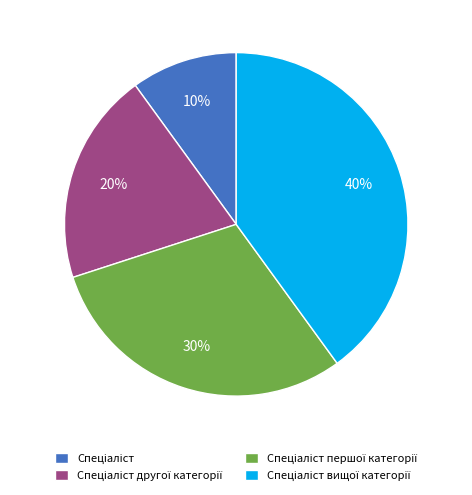

Is there any slice that represents more than half of the pie?

No